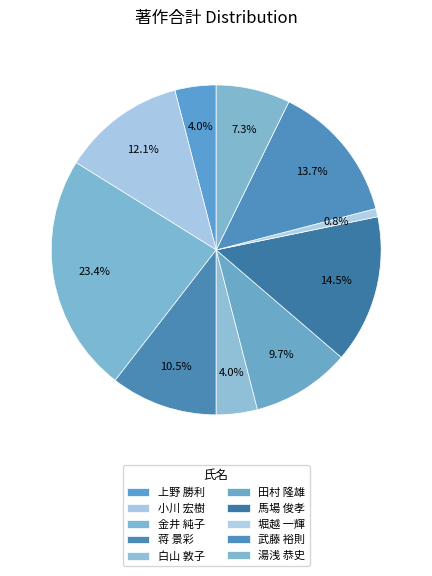

To the nearest percent, what portion does 馬場 俊孝 represent?

15%